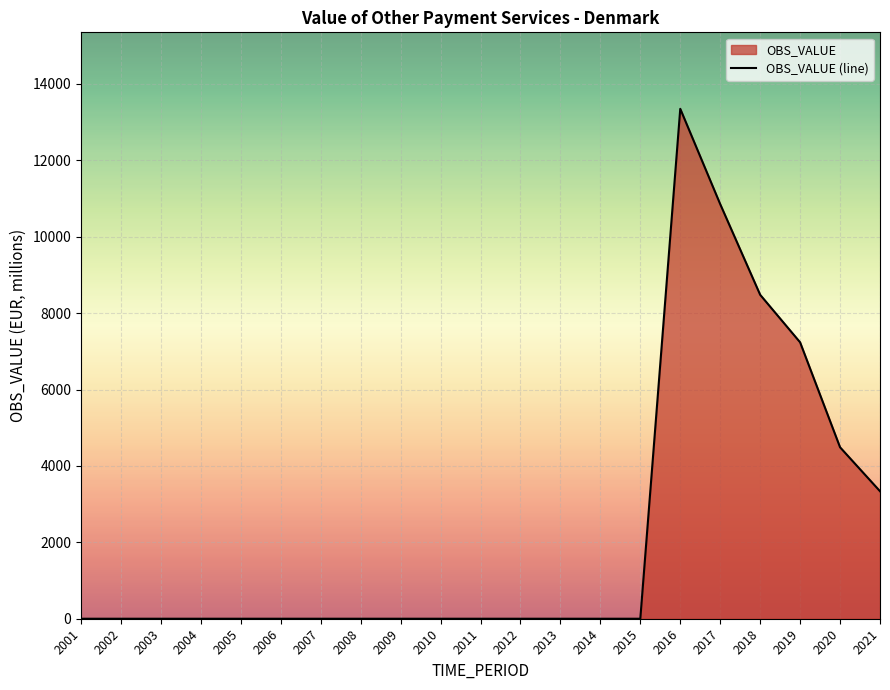

Reading left to right, what are all the values shown in this chart?

2001=0.0	2002=0.0	2003=0.0	2004=0.0	2005=0.0	2006=0.0	2007=0.0	2008=0.0	2009=0.0	2010=0.0	2011=0.0	2012=0.0	2013=0.0	2014=0.0	2015=0.0	2016=13349.7	2017=10854.2	2018=8481.5	2019=7236.6	2020=4488.9	2021=3338.3